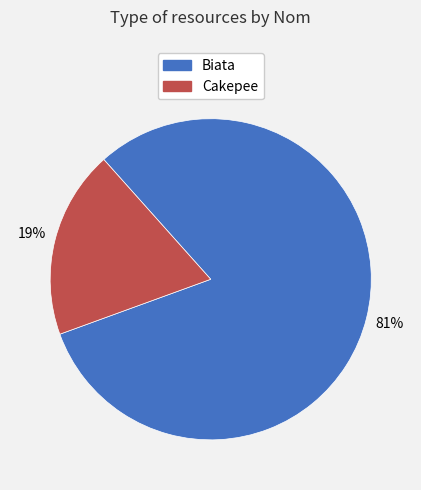

Between Biata and Cakepee, which is larger?

Biata